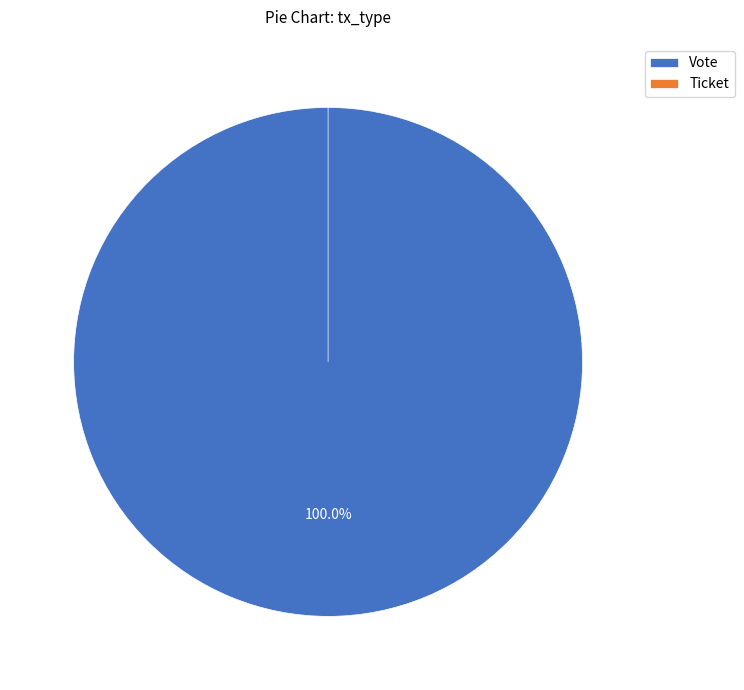

Which slice represents more than half of the pie?

Vote